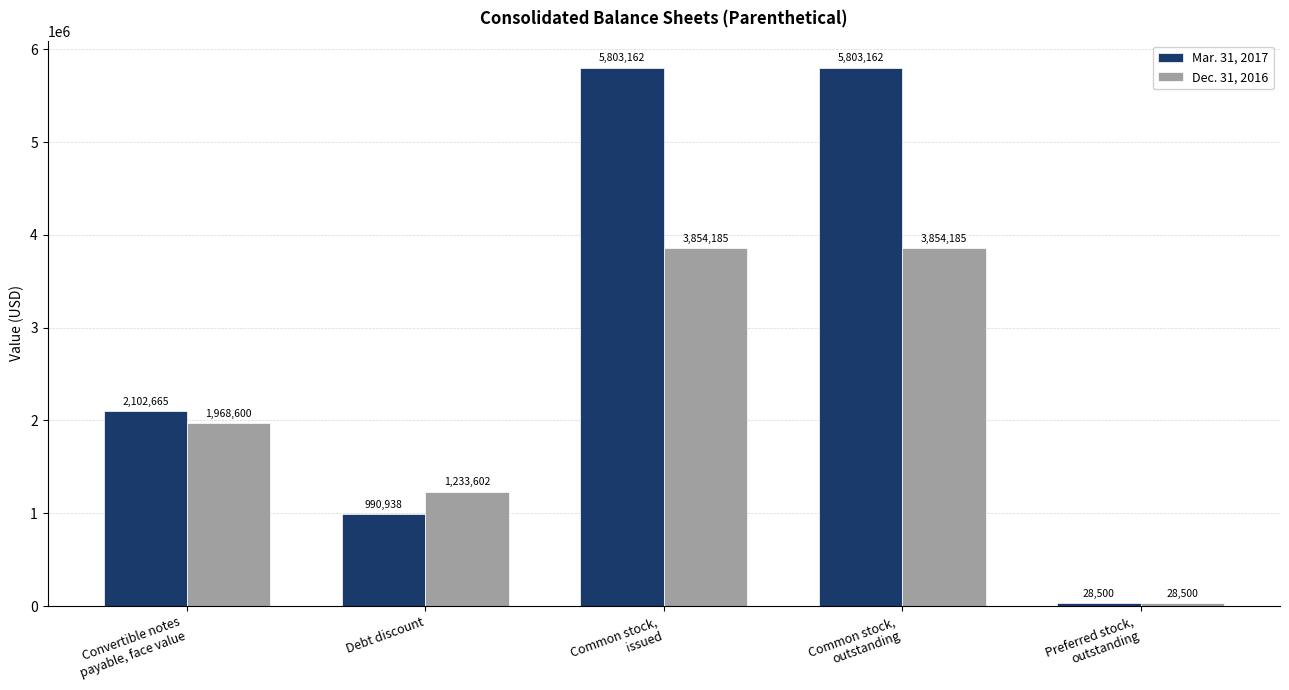

What are all the series names shown in the legend?

Mar. 31, 2017, Dec. 31, 2016